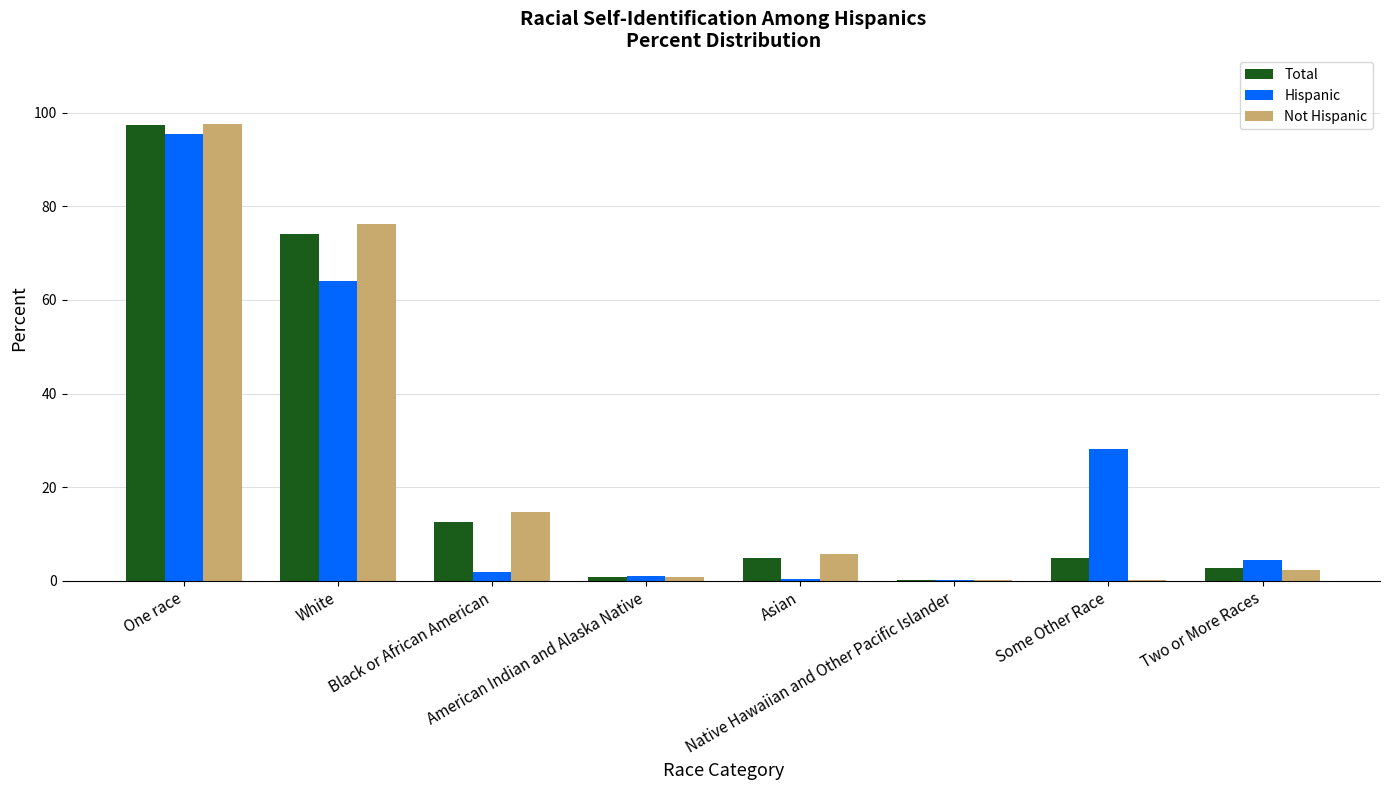

What is the greatest value displayed?

97.6